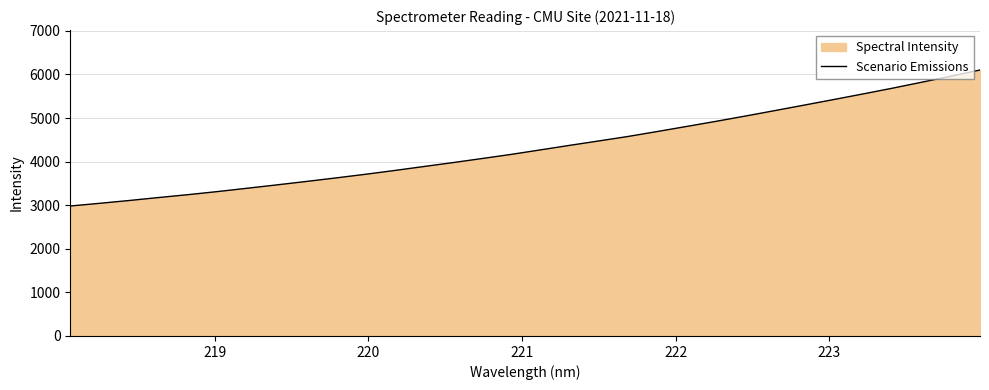

What is the difference between the maximum and minimum values?

3121.0